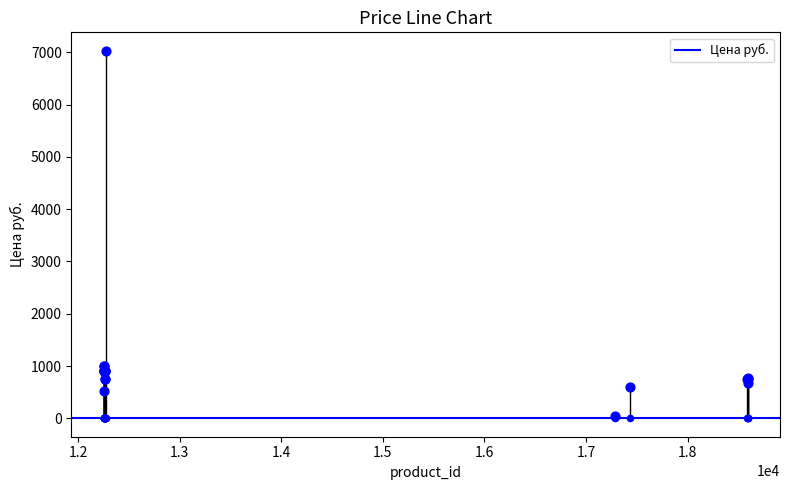

What is the change in value from 18590 to 12253?

+152.5